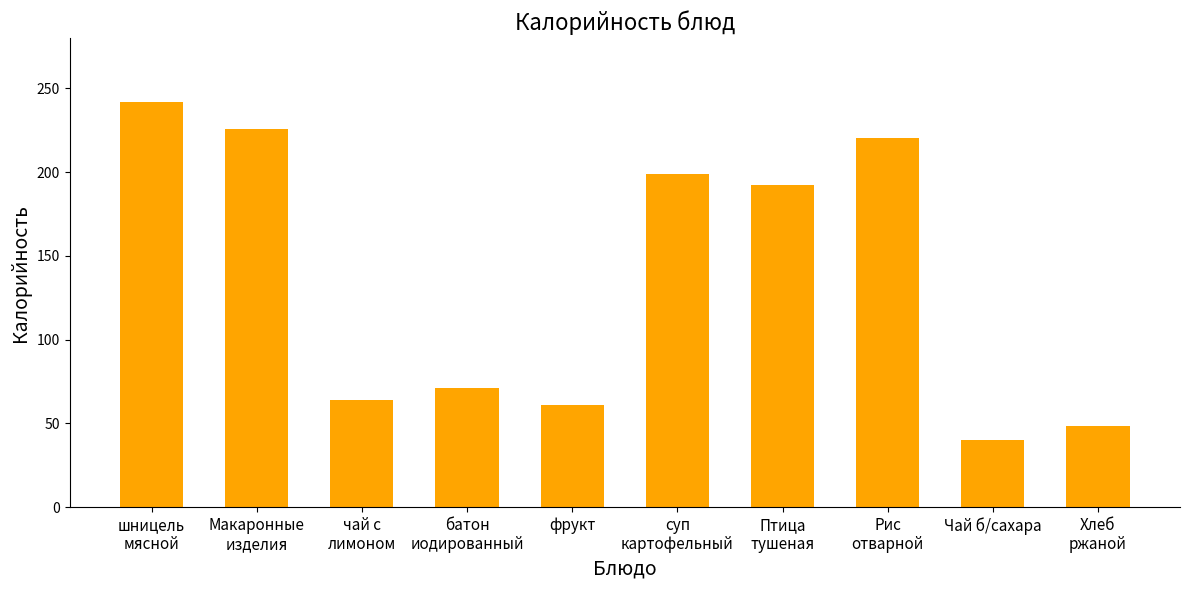

Approximately how many times larger is the value at чай с
лимоном compared to Рис
отварной?

0.3